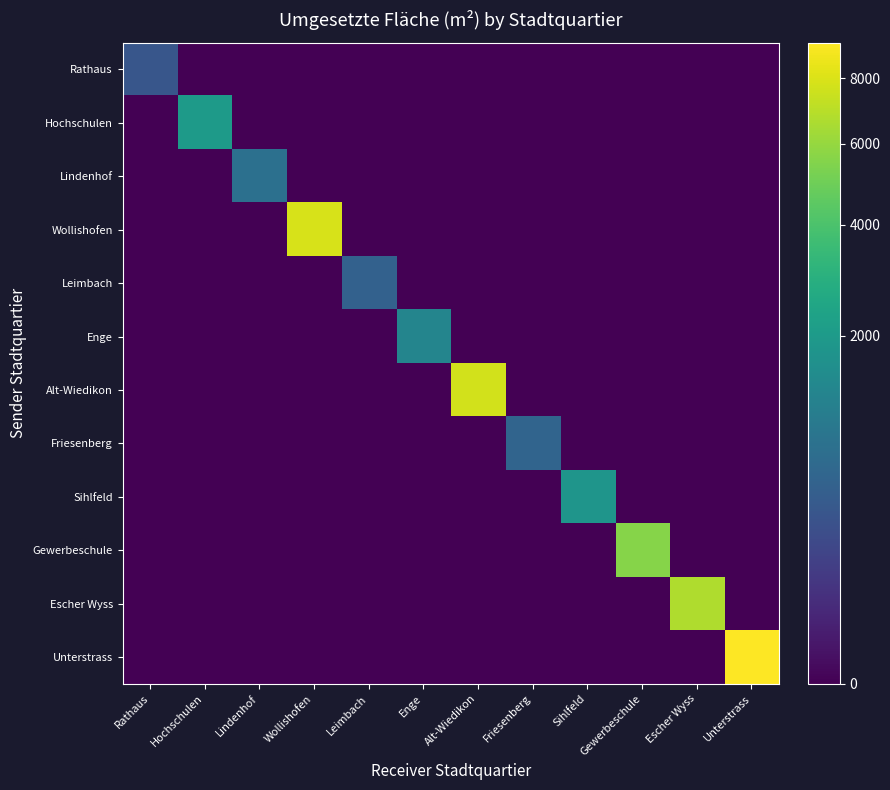

Which series has the largest total across all categories?

Unterstrass